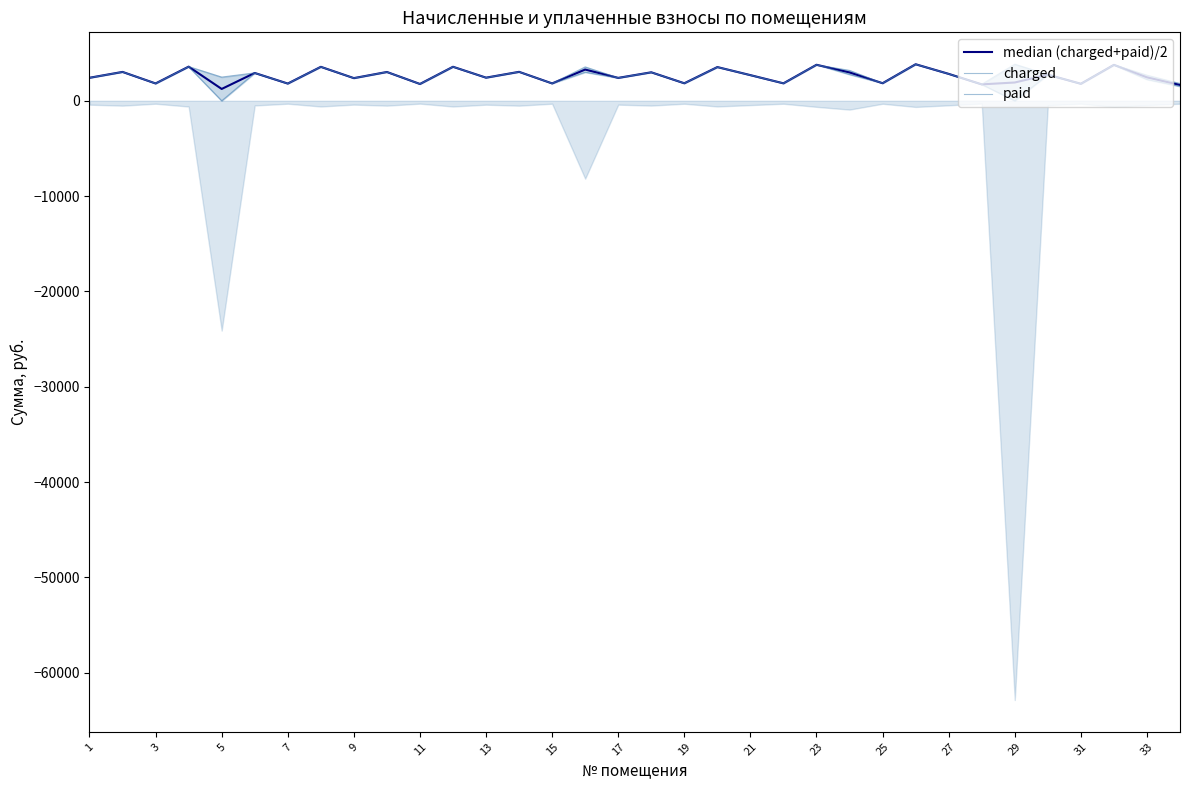

Between 21 and 27, which series saw the biggest shift?

charged